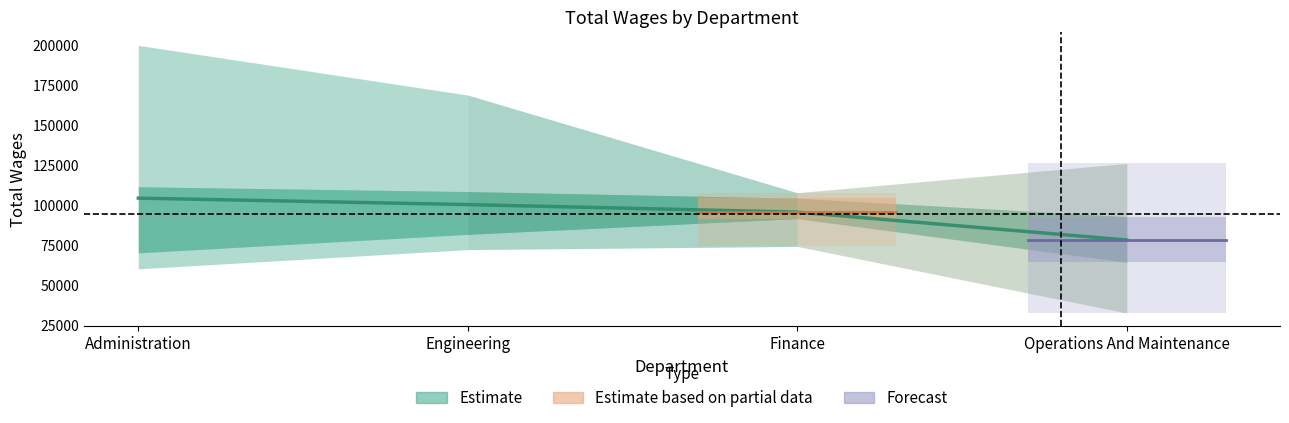

What is the label of the 2nd point from the left?

Engineering